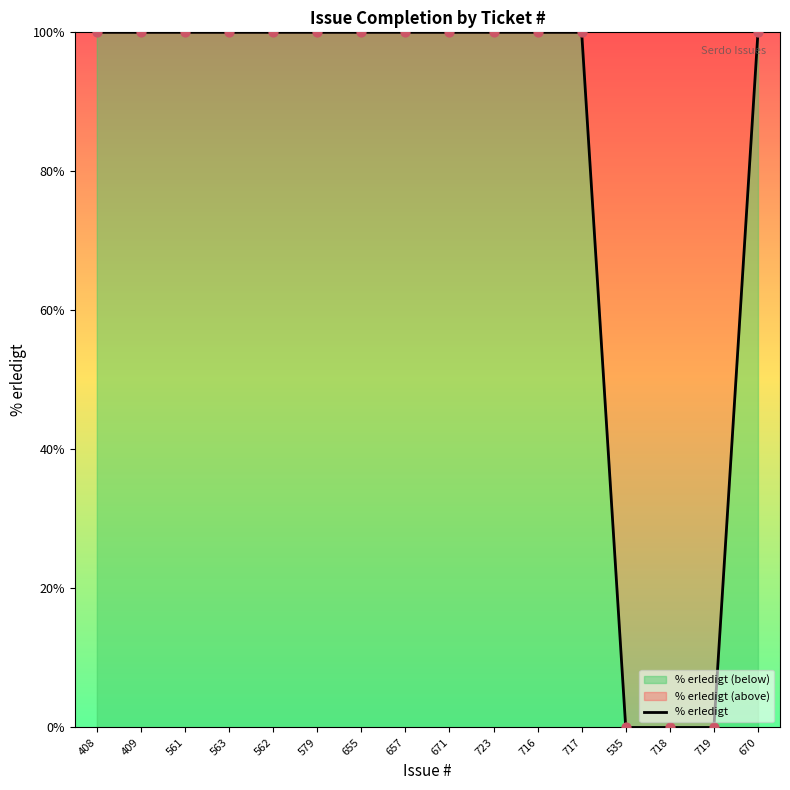

Between 718 and 716, which is larger?

716